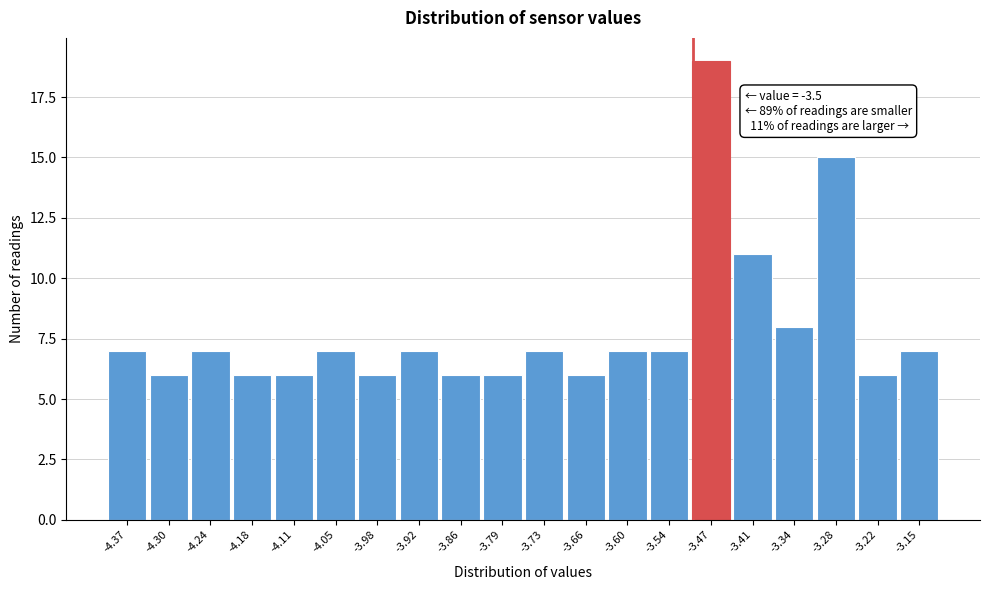

Which range on the x-axis has the tallest bar?

-3.504 to -3.440